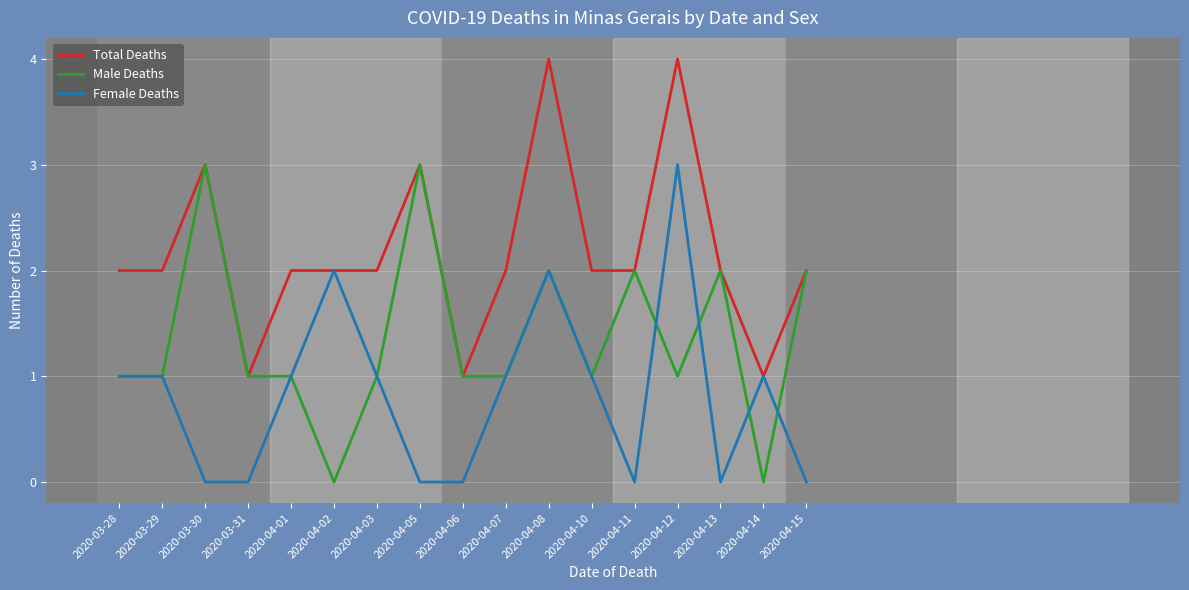

What is the difference between the highest and lowest values at 2020-03-30?

3